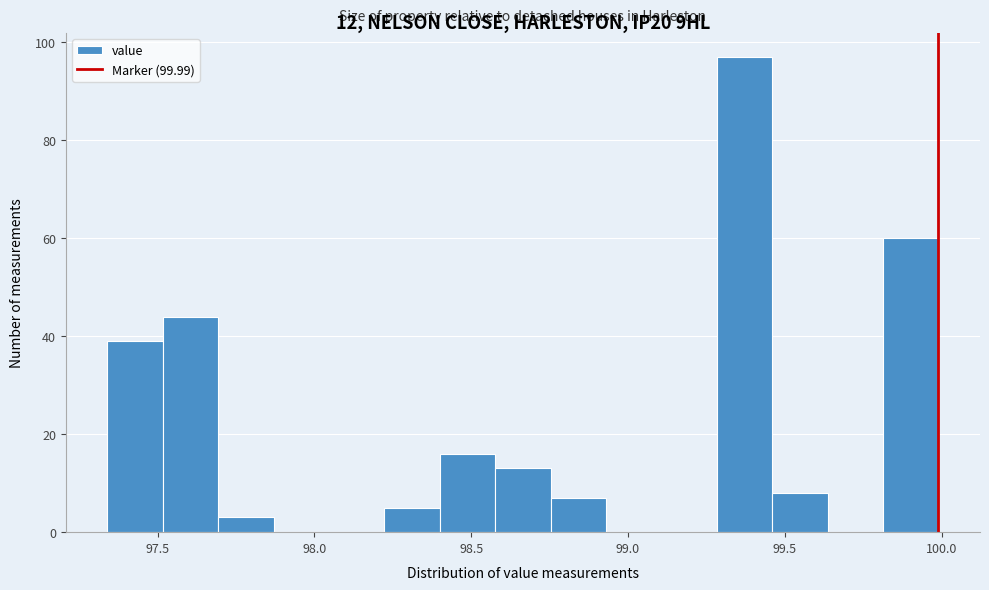

Around what value on the x-axis is the tallest bar? Give the approximate position of its centre, as read against the axis.

99.35